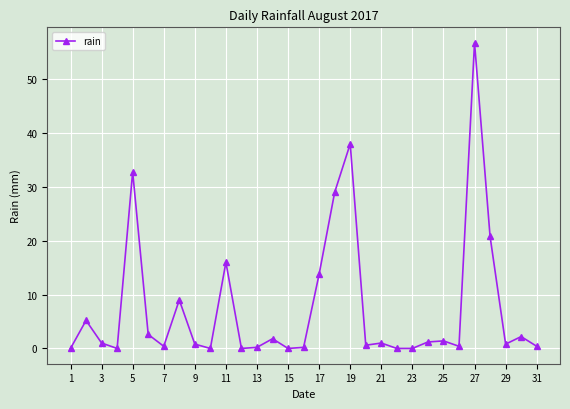

What is the value of the 19th point from the left?

38.0